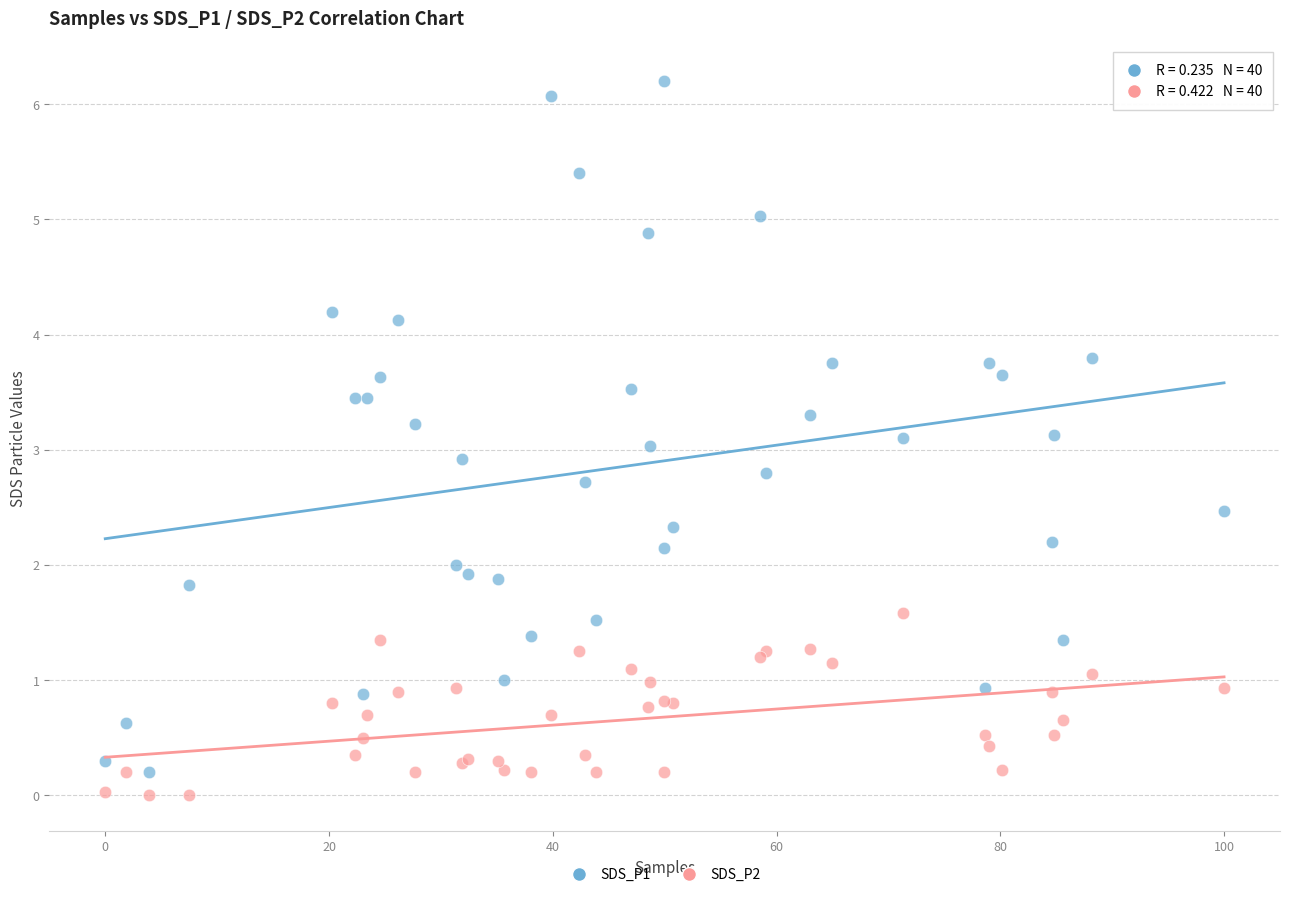

Which series has the largest Y range (max minus min)?

SDS_P1